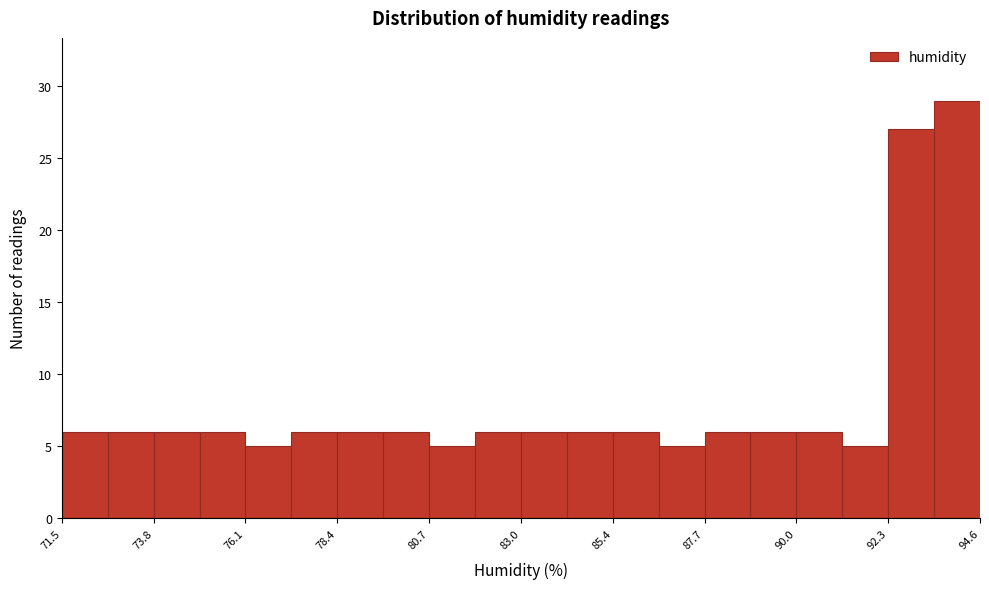

Read against the x-axis, roughly where is the centre of the tallest bar?

94.0